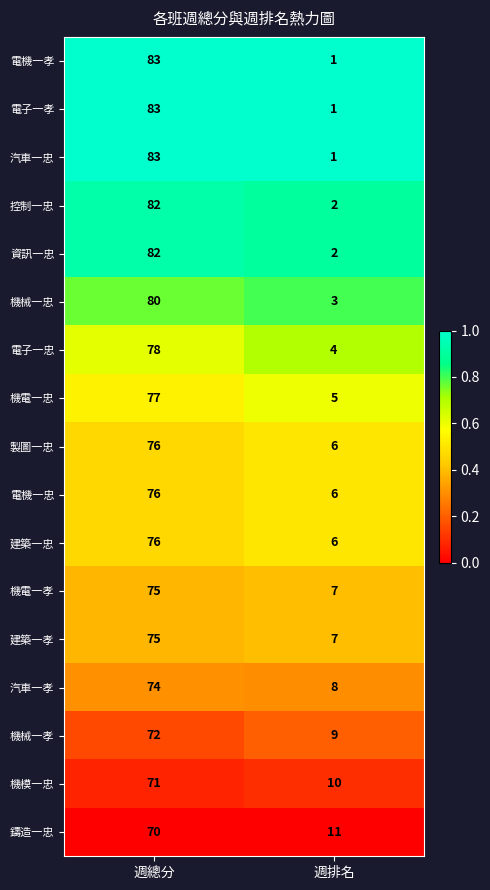

Is it true that 製圖一忠 equals 6 at 週排名?

True